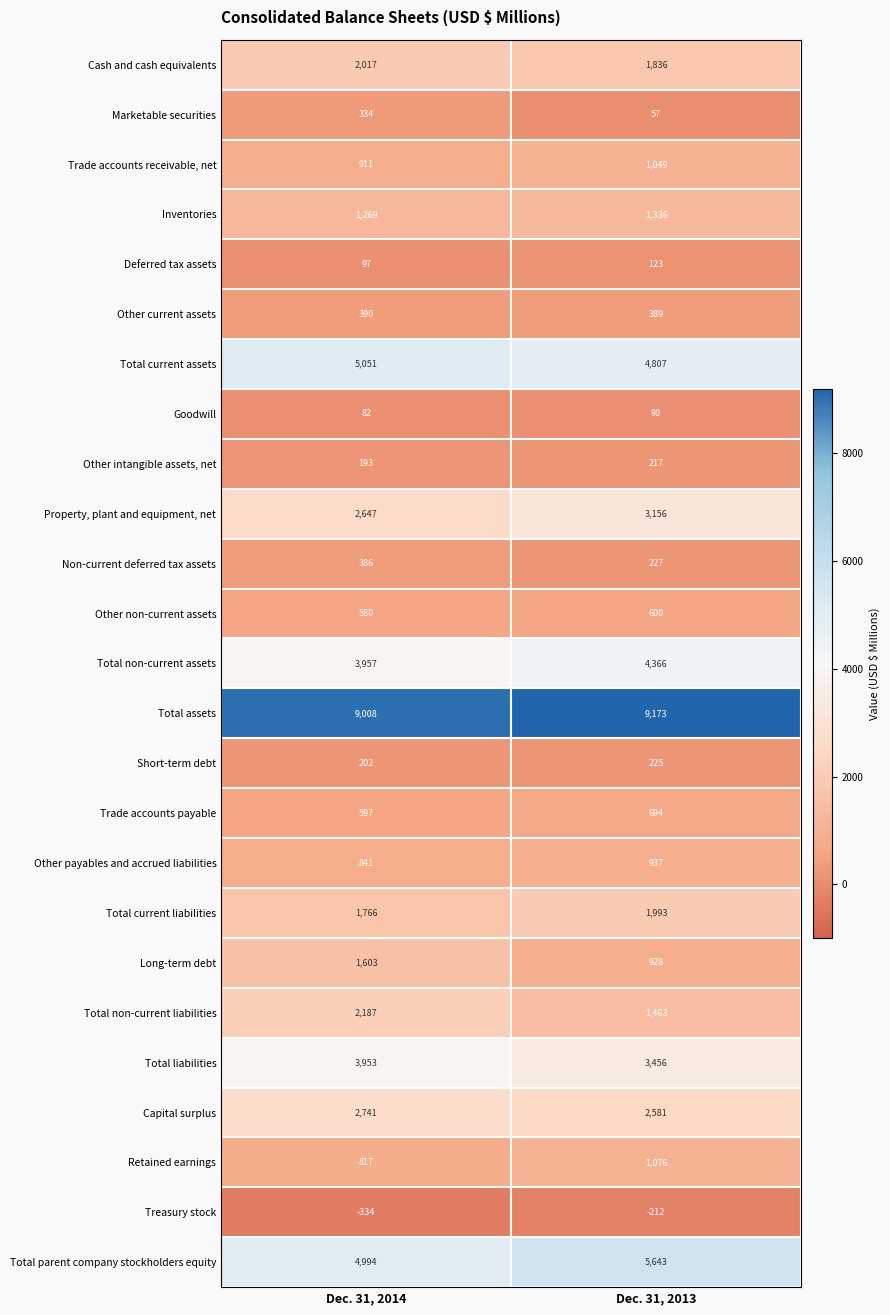

Between Dec. 31, 2014 and Dec. 31, 2013, which series saw the biggest shift?

Total non-current liabilities